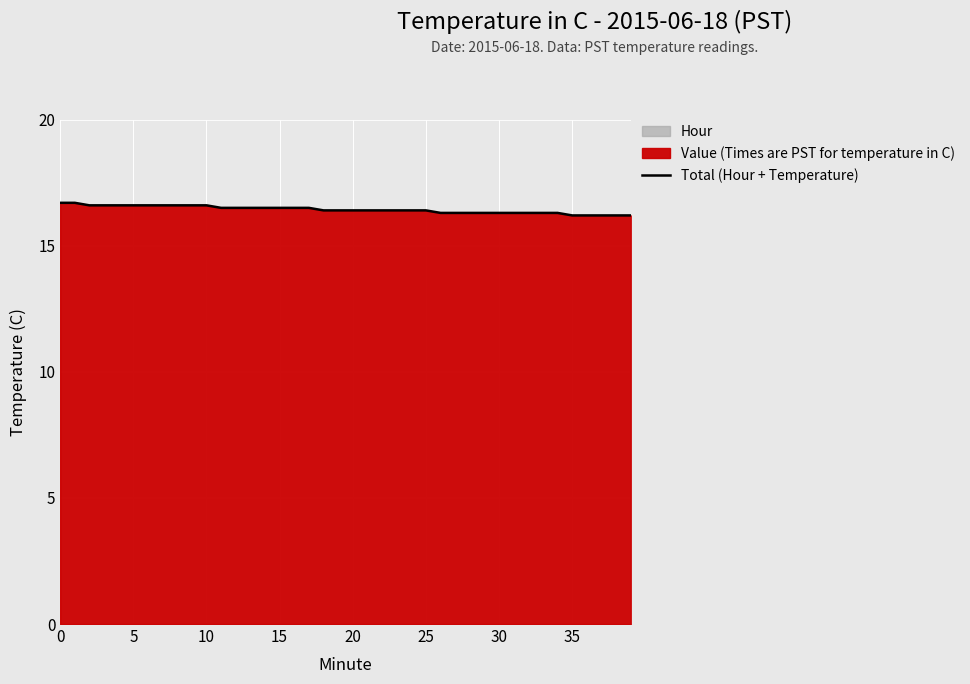

Reading right to left, what are all the values shown in this chart?

16.2	16.2	16.2	16.2	16.2	16.3	16.3	16.3	16.3	16.3	16.3	16.3	16.3	16.3	16.4	16.4	16.4	16.4	16.4	16.4	16.4	16.4	16.5	16.5	16.5	16.5	16.5	16.5	16.5	16.6	16.6	16.6	16.6	16.6	16.6	16.6	16.6	16.6	16.7	16.7